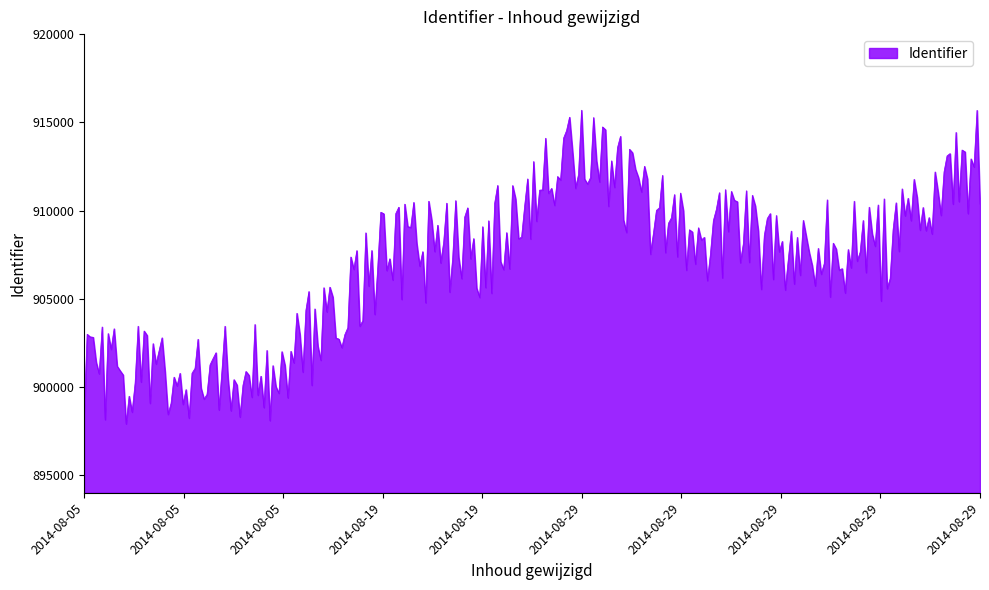

What is the minimum value shown in the chart?

897905.3